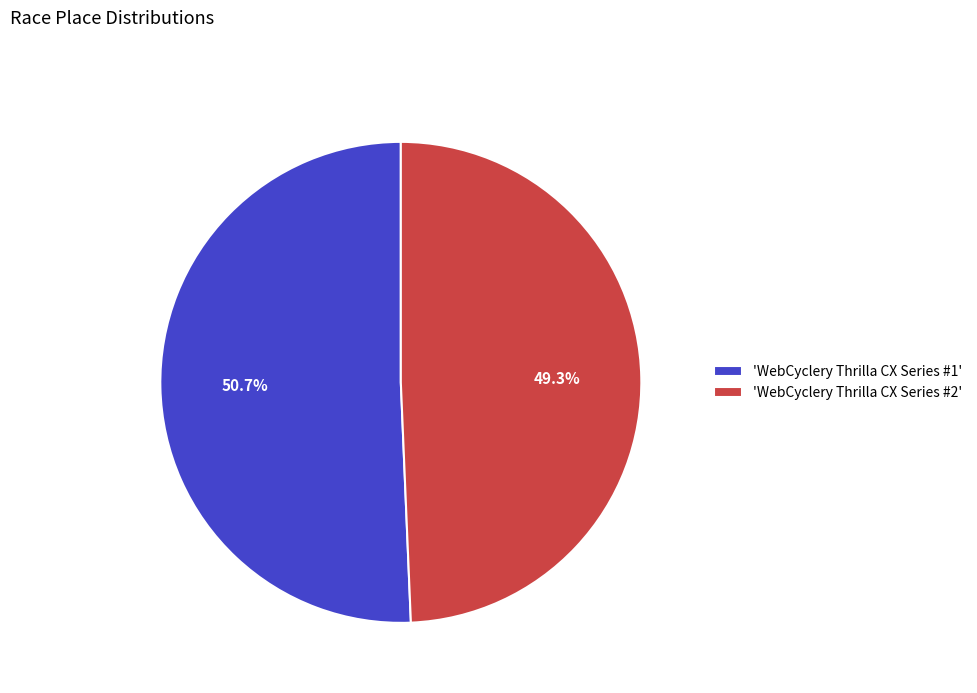

Which category has the biggest portion of the pie?

'WebCyclery Thrilla CX Series #1'